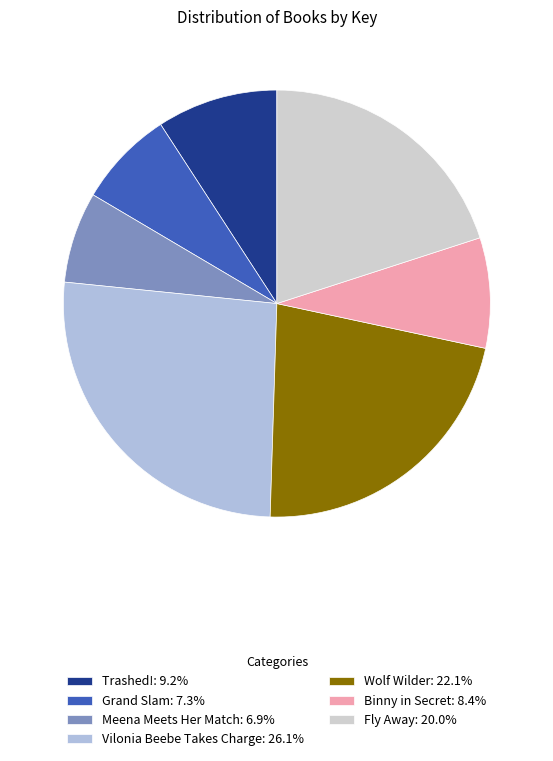

Is Grand Slam: 7.3% the majority of the pie?

No